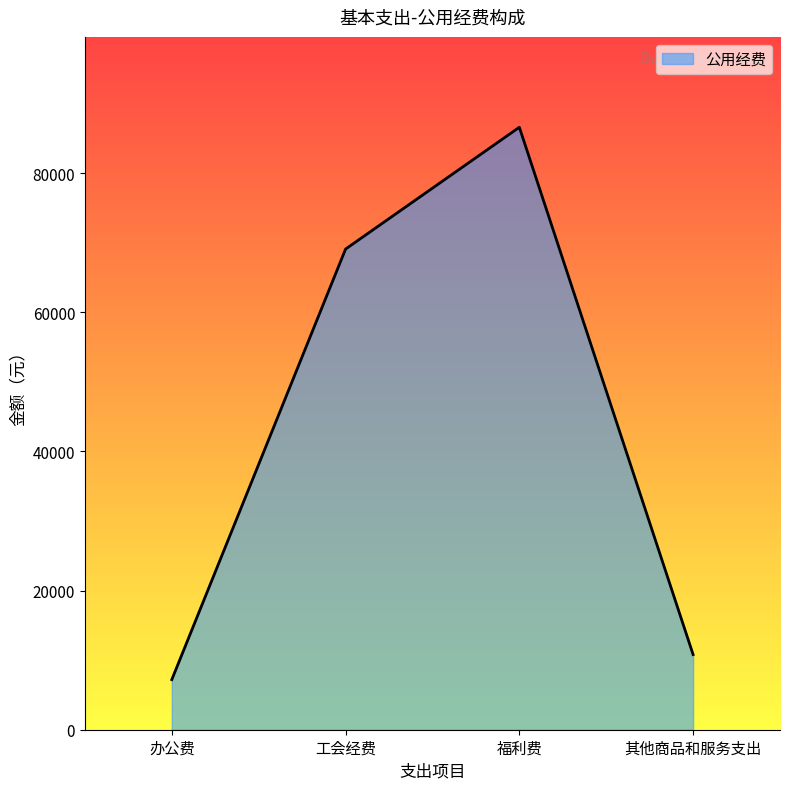

What is the smallest value displayed?

7200.0